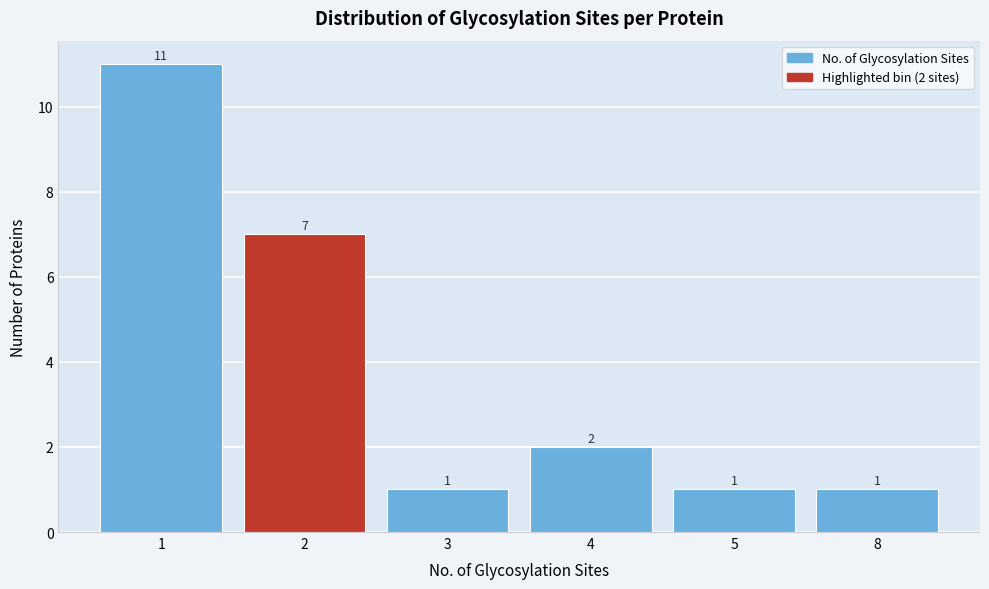

Reading left to right, what are all the values shown in this chart?

11	7	1	2	1	1